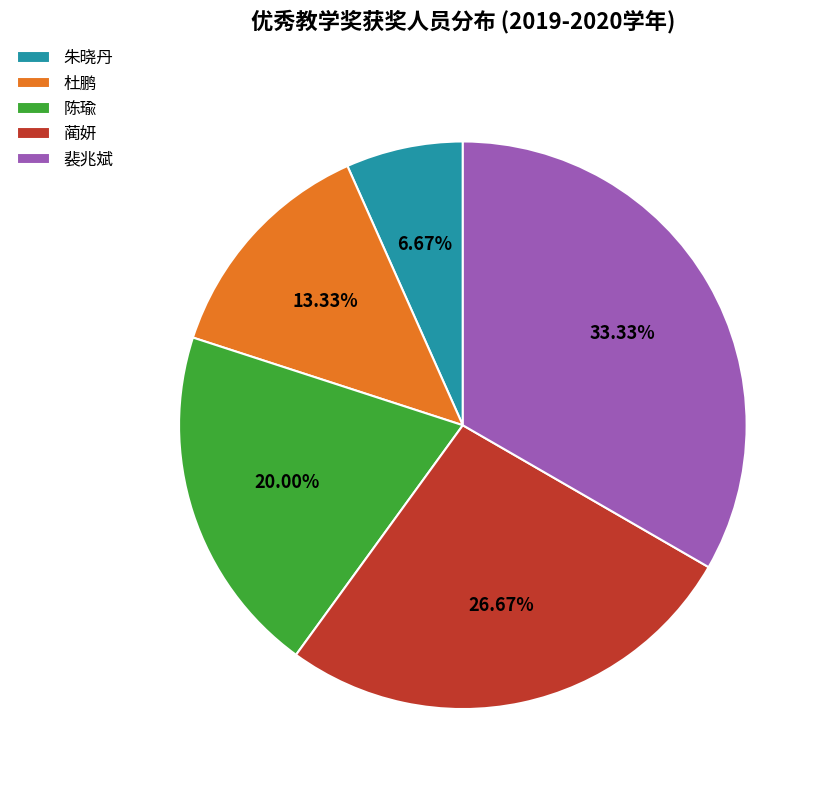

To the nearest percent, what portion does 陈瑜 represent?

20%